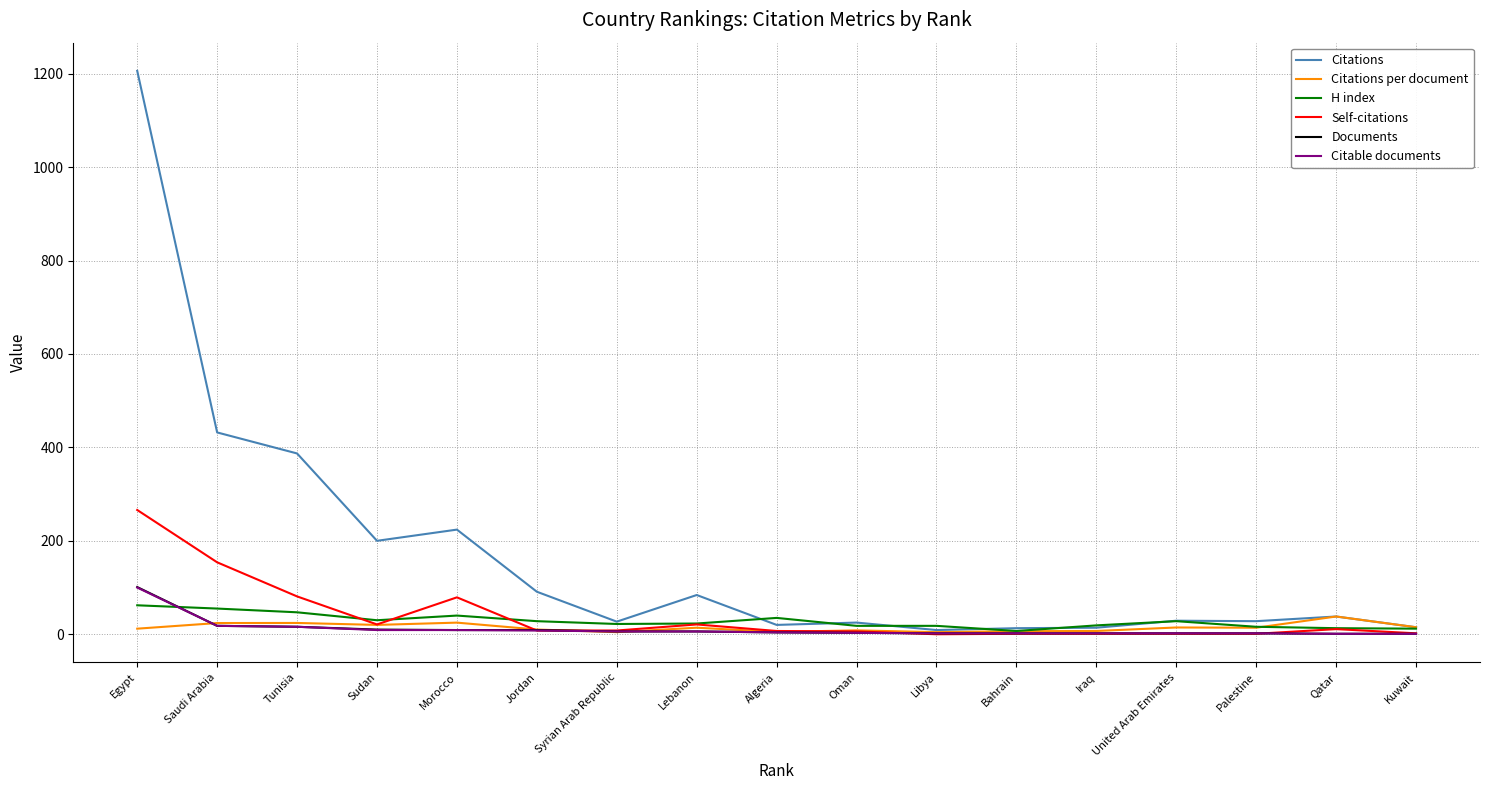

At which category is the sum across all series the highest?

Egypt